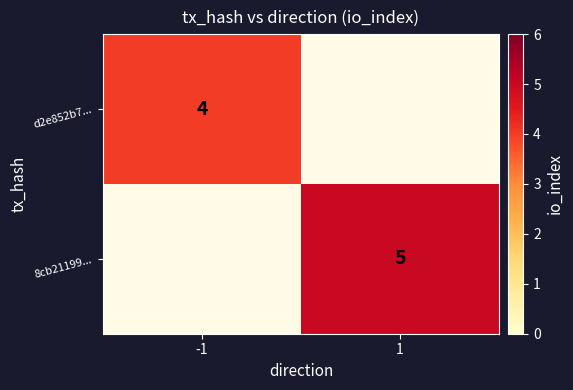

The value of d2e852b7... at -1 is 6. True or false?

False